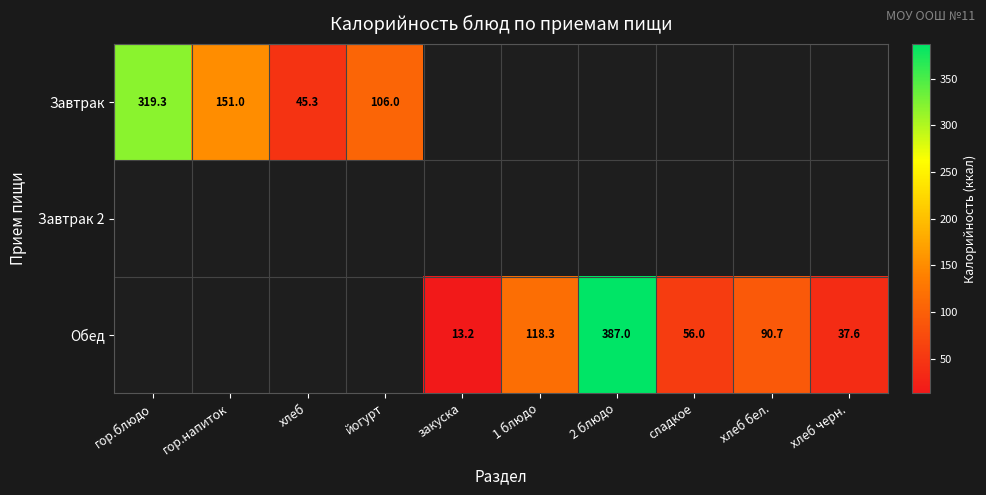

True or false: Обед has a value of 90.7 at хлеб бел..

True